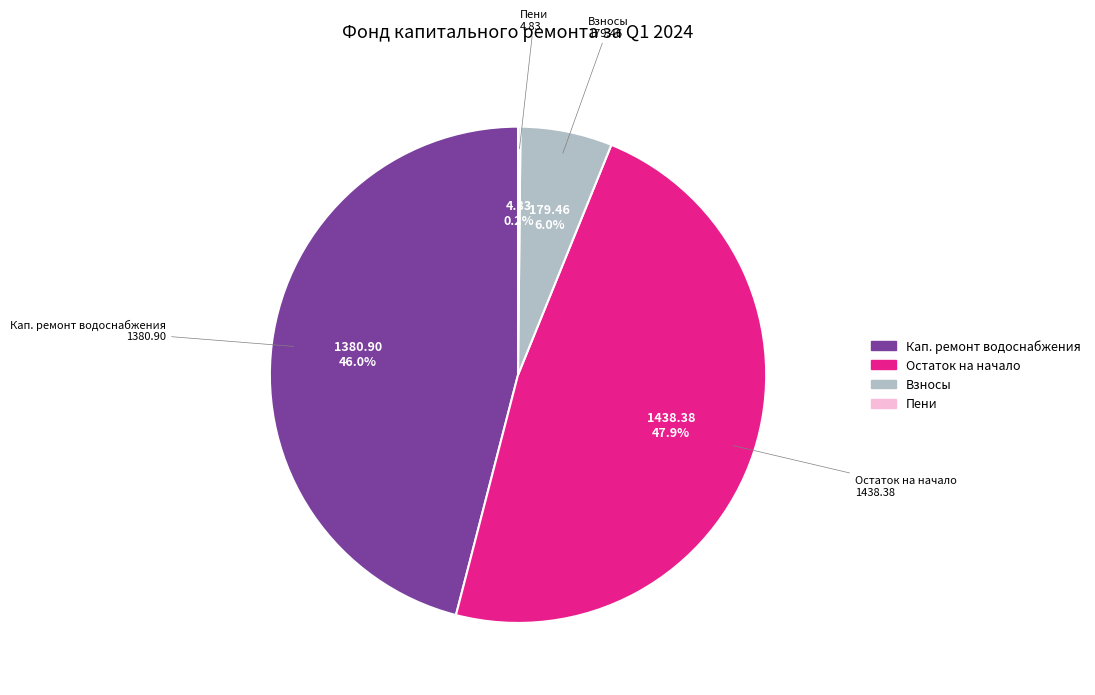

Does Взносы represent more than half of the total?

No